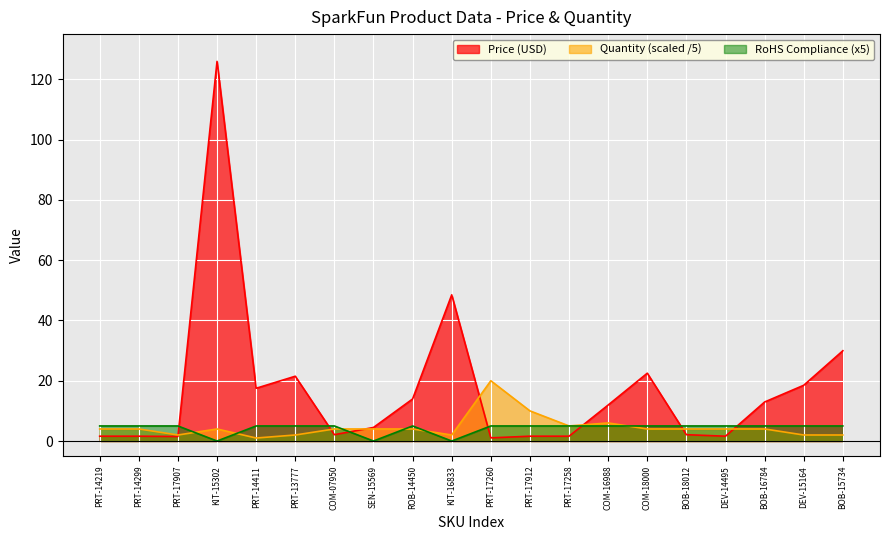

Rank the categories by Price (USD) value from lowest to highest.

PRT-17260, PRT-17907, PRT-14219, PRT-14299, PRT-17912, PRT-17258, DEV-14495, COM-07950, BOB-18012, SEN-15569, COM-16988, BOB-16784, ROB-14450, PRT-14411, DEV-15164, PRT-13777, COM-18000, BOB-15734, KIT-16833, KIT-15302